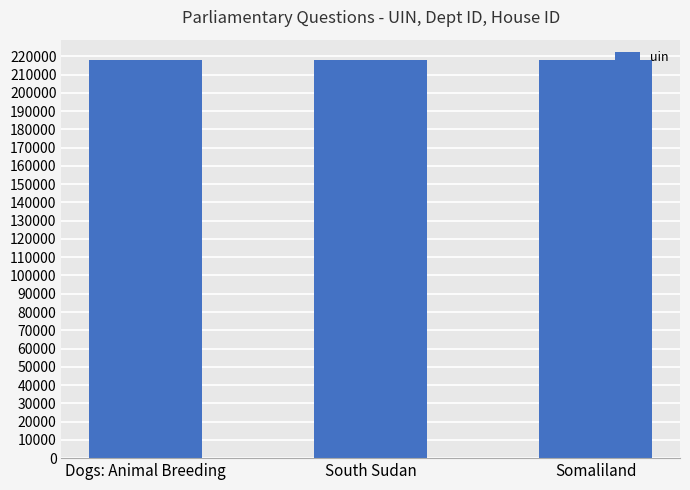

What is the smallest value displayed?

218129